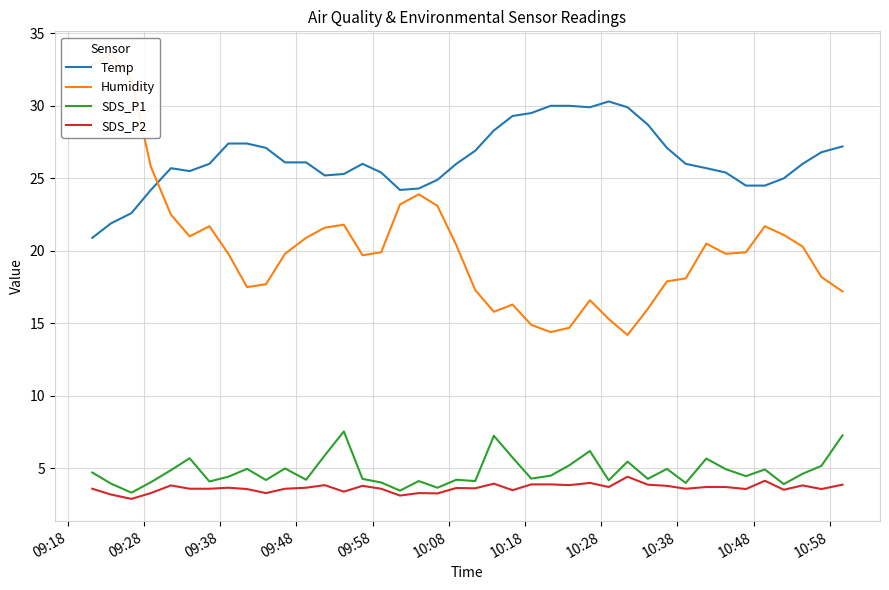

What is the lowest value of the SDS_P1 series?

3.3